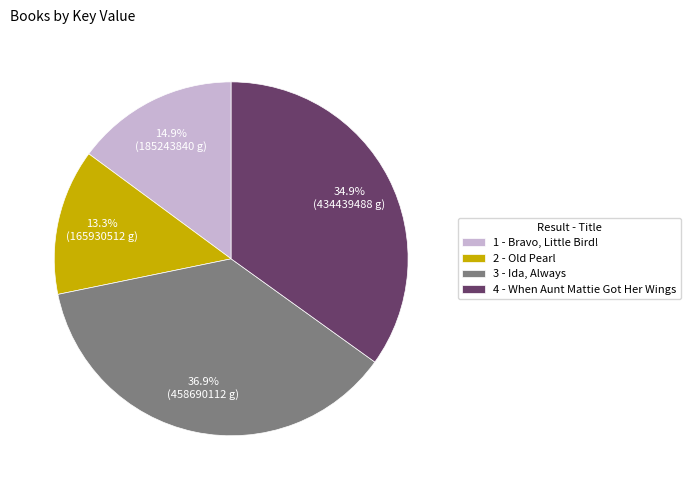

Count the number of slices in the pie.

4